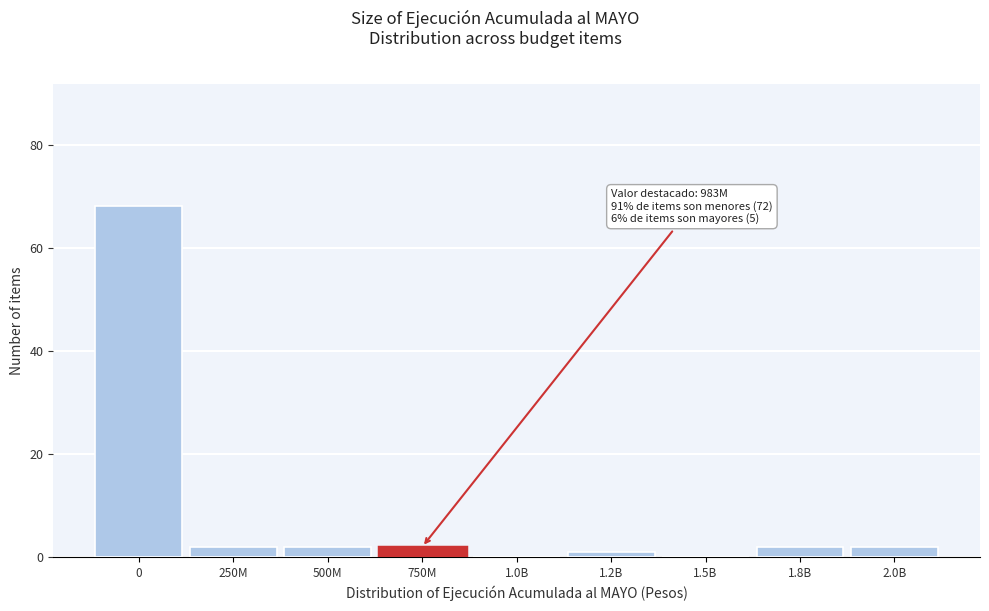

Reading right to left, what are all the values shown in this chart?

2.0B=2	1.8B=2	1.5B=0	1.2B=1	1.0B=0	750M=2	500M=2	250M=2	0=68